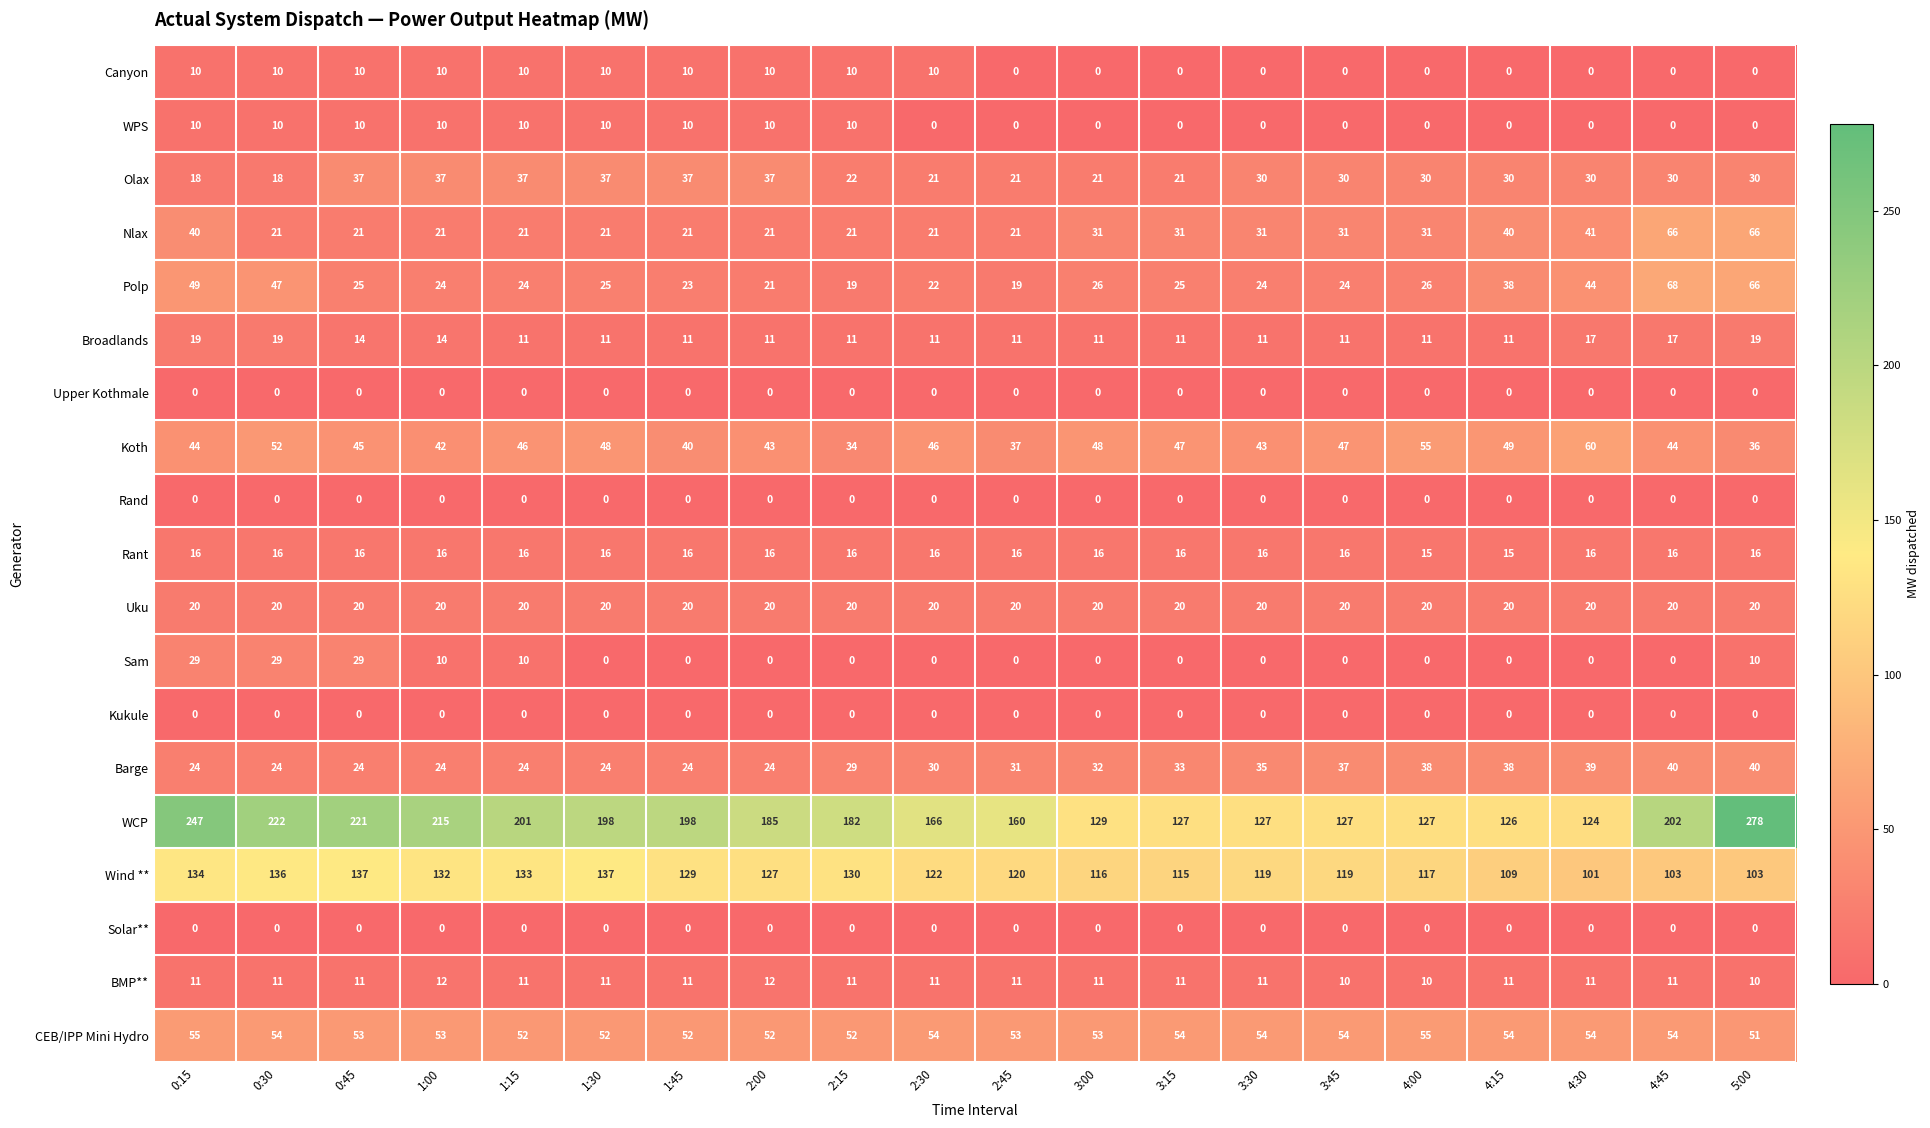

Between 2:30 and 4:30, which series saw the biggest shift?

WCP